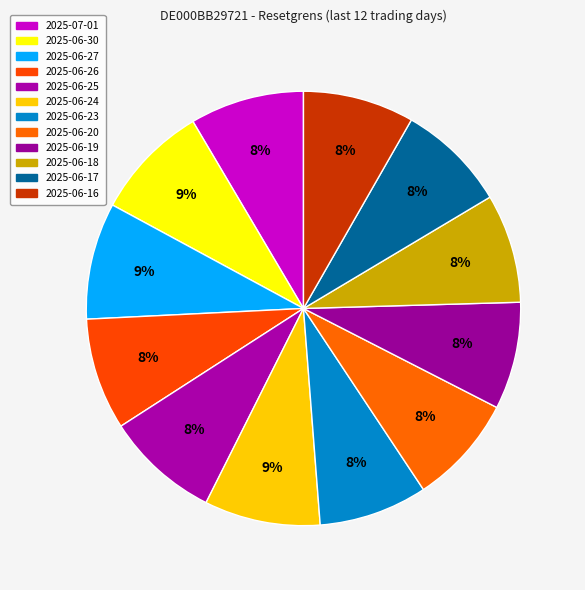

How many slices are in this pie chart?

12